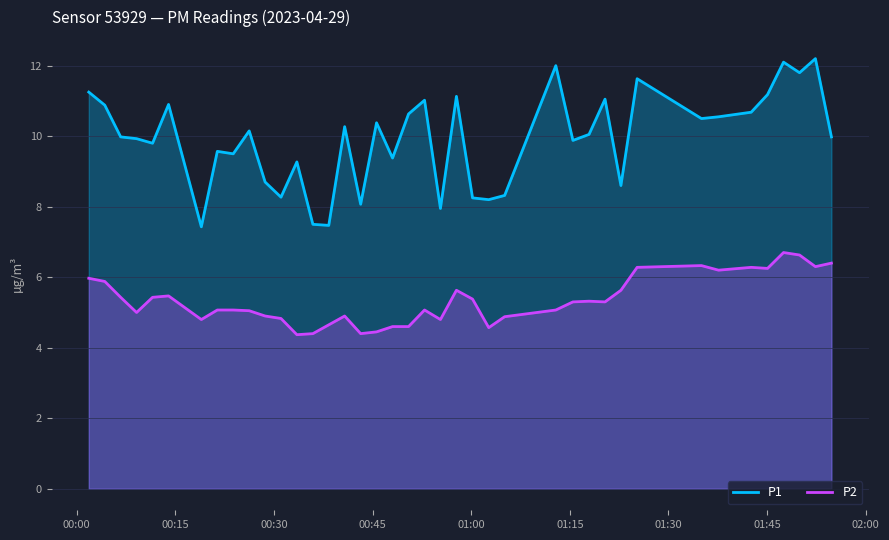

List the series in order of their peak value, highest first.

P1, P2